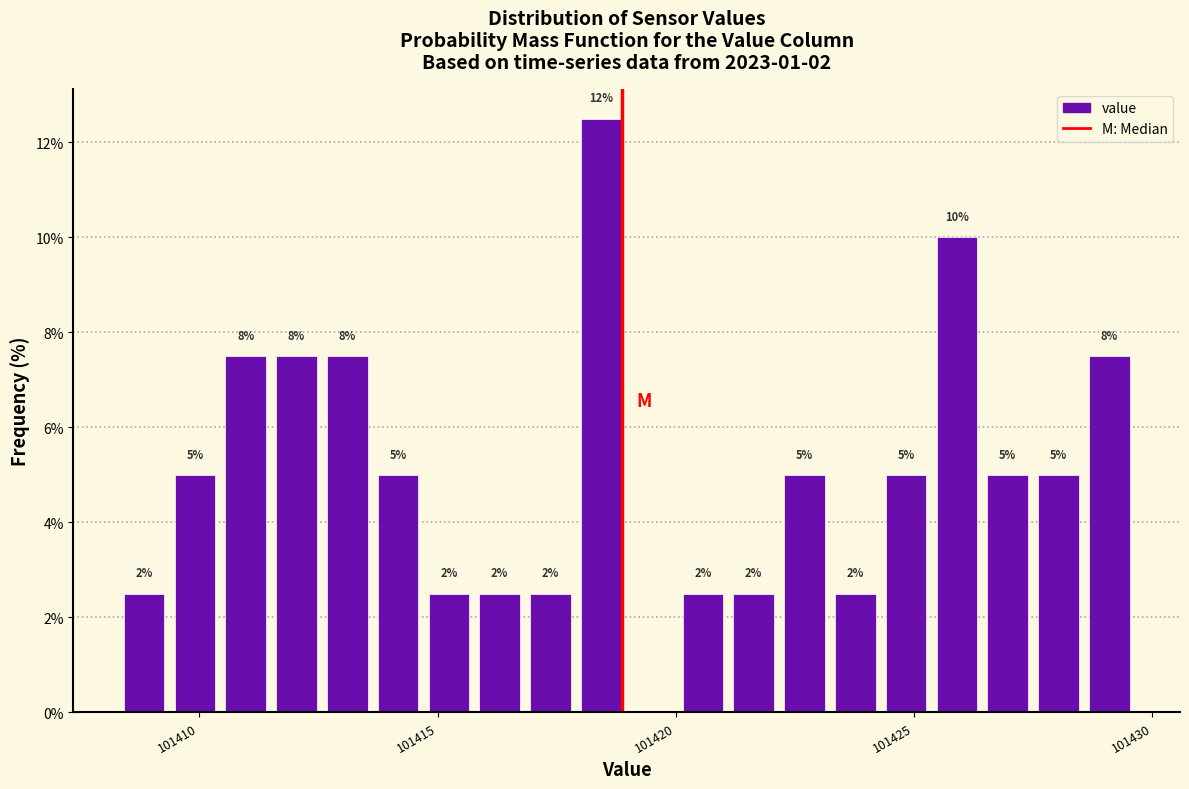

Read against the x-axis, roughly where is the centre of the tallest bar?

101418.5